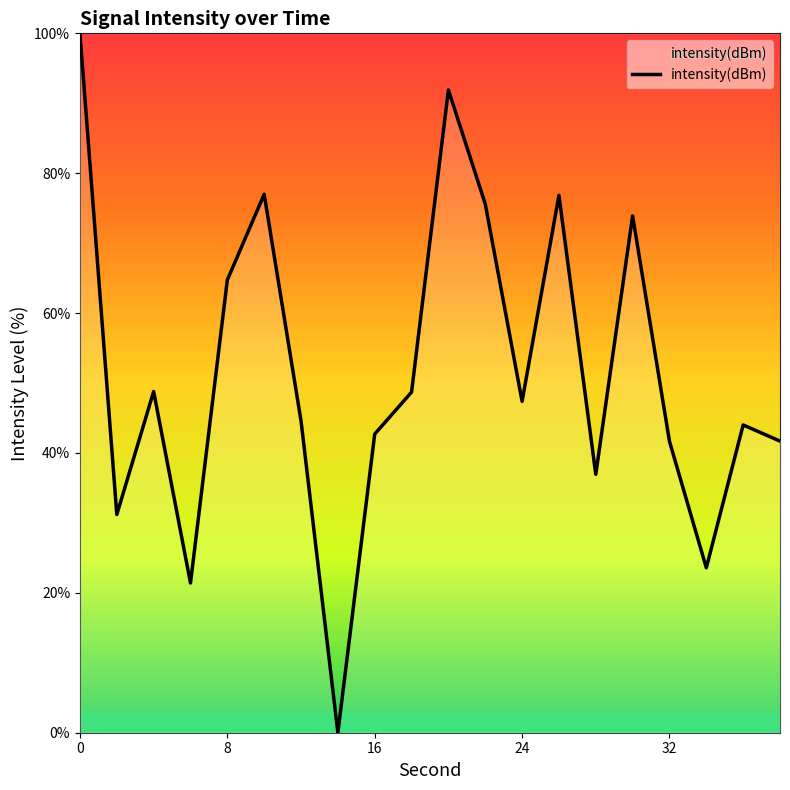

What is the maximum value shown in the chart?

100.0